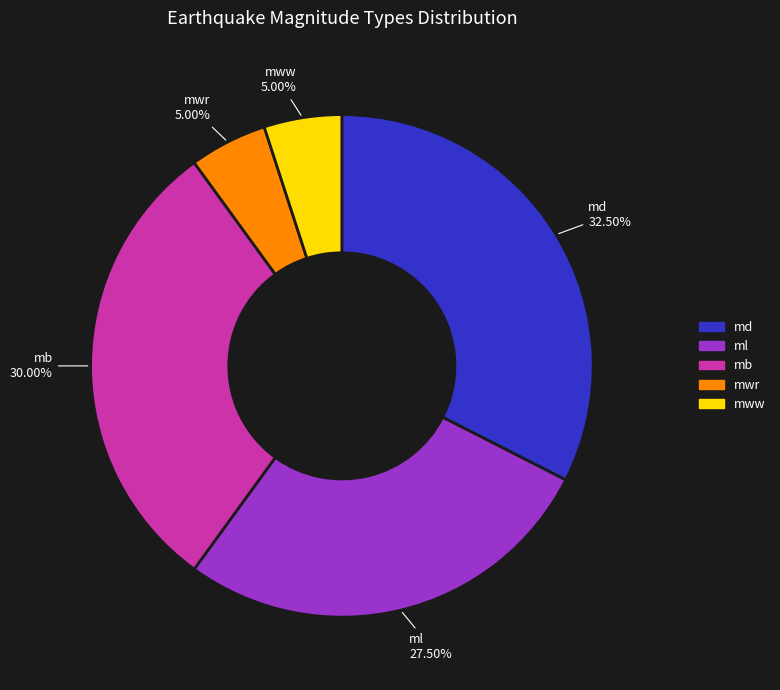

How many segments does this pie chart have?

5